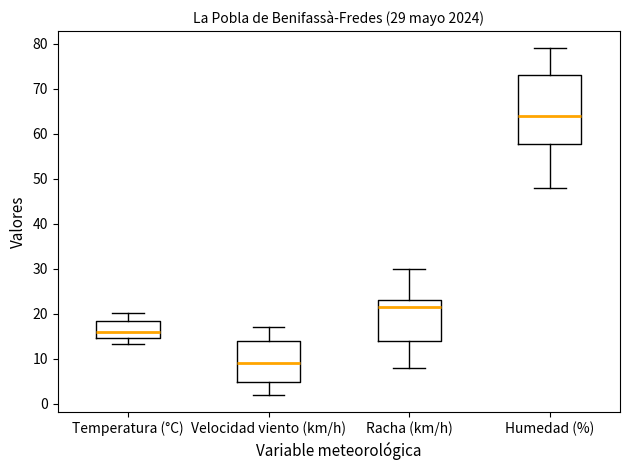

Comparing the boxes themselves (not the whiskers), which one is the tallest?

Humedad (%)